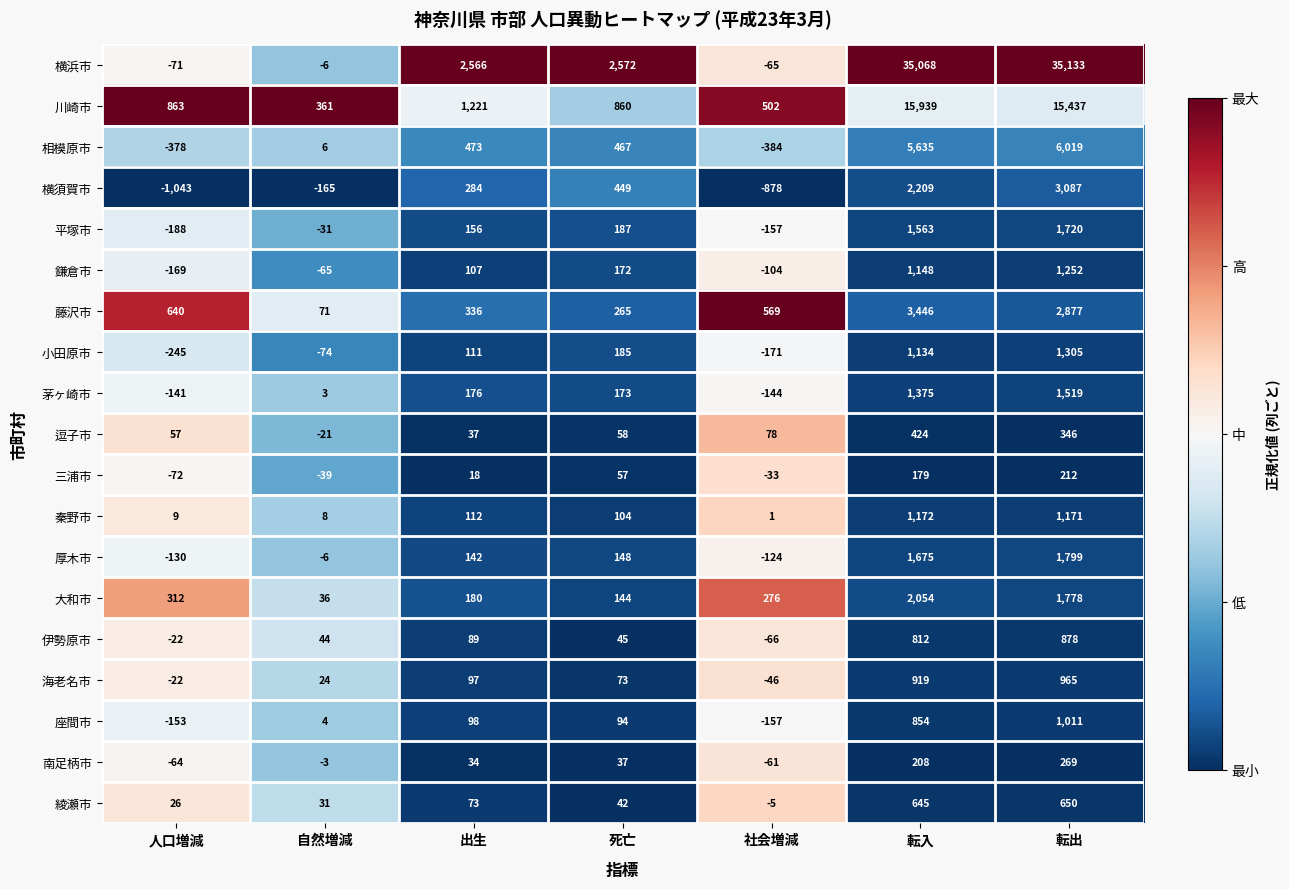

What is the total value across all series at 転入?

76459